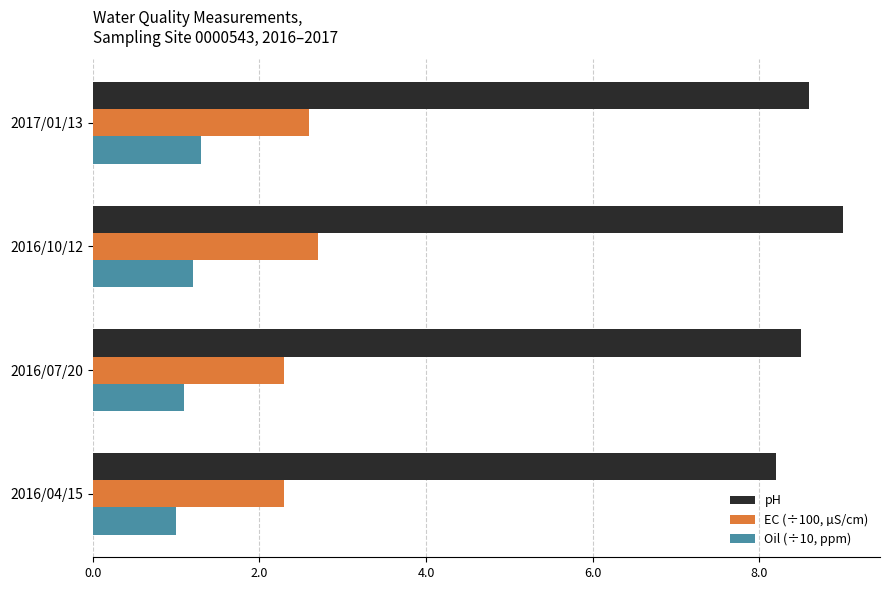

At how many categories does at least one series exceed 4?

4